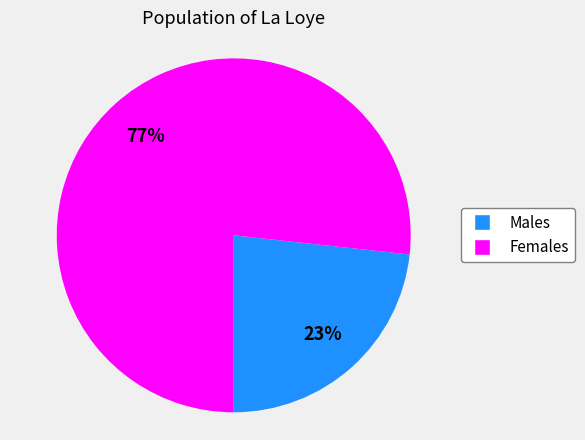

Which category has the biggest portion of the pie?

Females